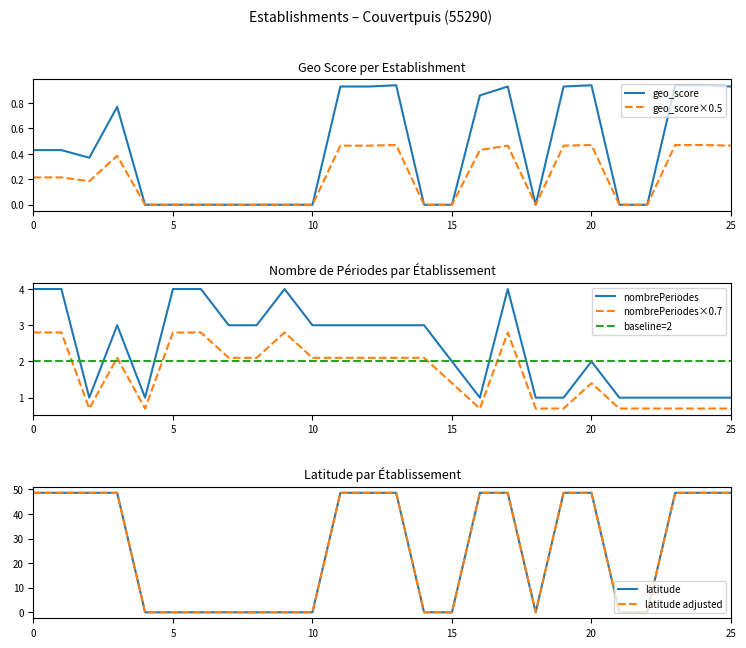

The nombrePeriodesEtablissement series shows 4.4 at 331539403. True or false?

False